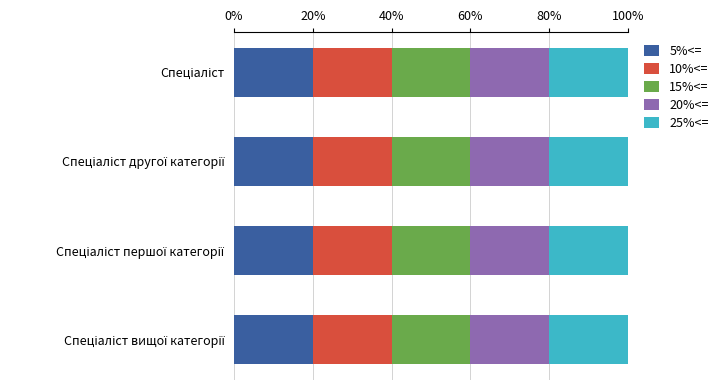

Rank the series by their maximum value, from lowest to highest.

5%<=, 10%<=, 15%<=, 20%<=, 25%<=